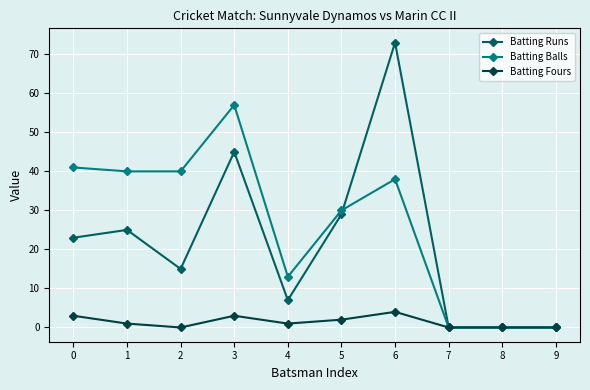

Is this an area chart (filled region under the line)?

No